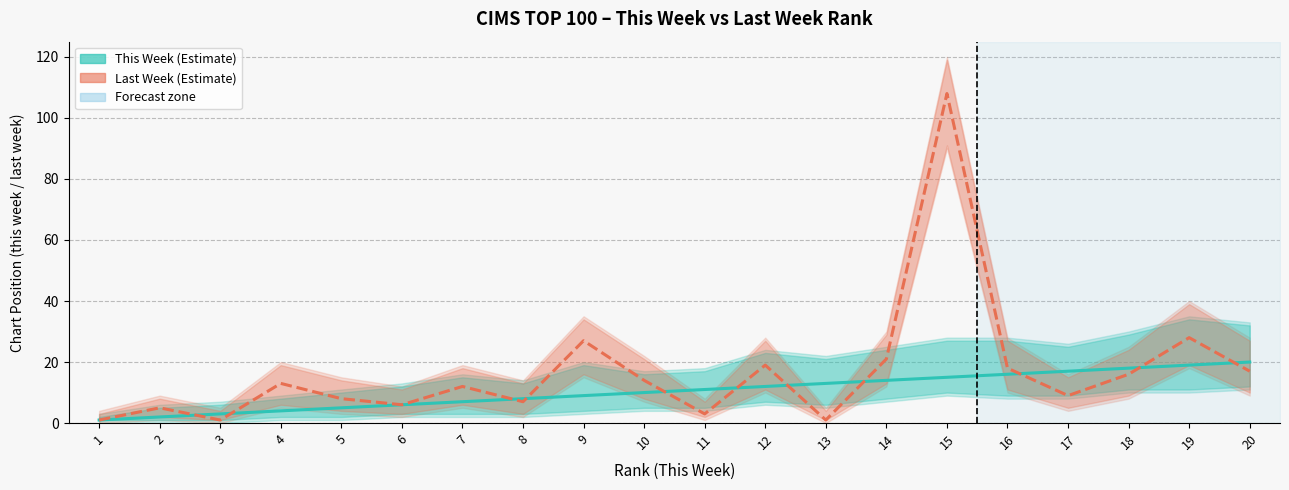

What is the difference between the Last Week (Estimate) values at 7 and 9?

15